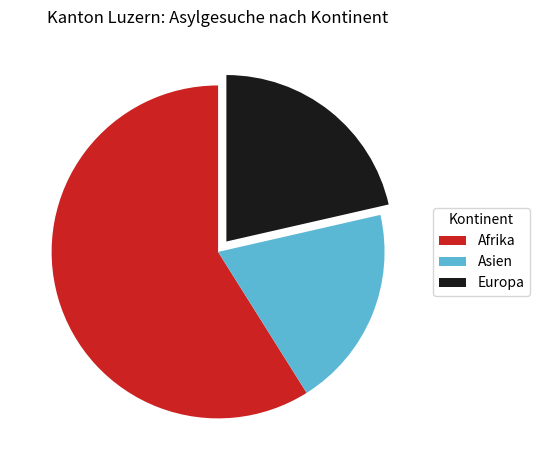

The Afrika slice represents 70% of the pie. True or false?

False